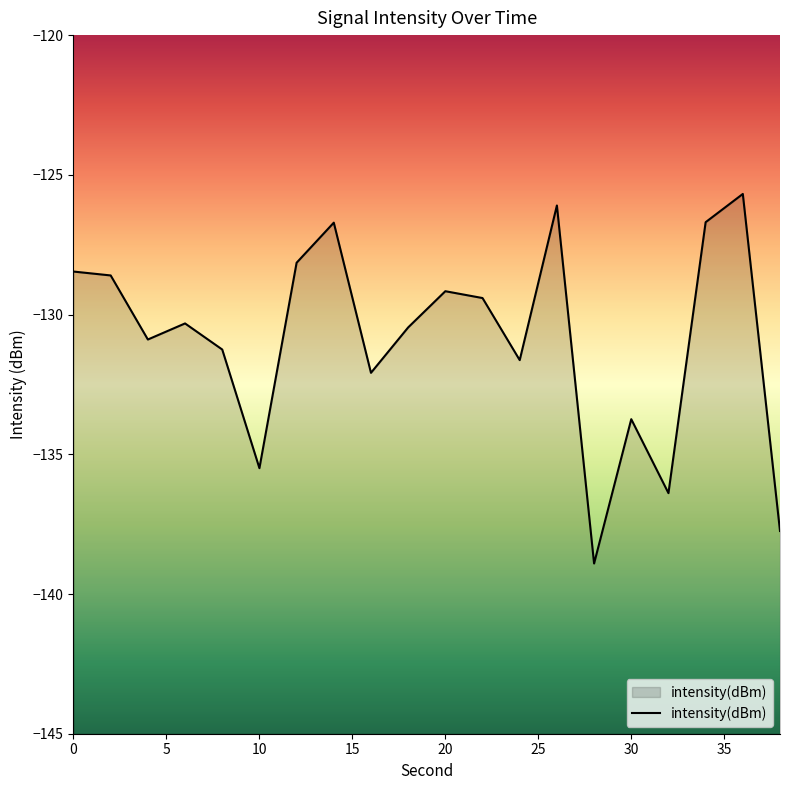

List the labels in order of value, largest first.

36, 26, 34, 14, 12, 0, 2, 20, 22, 6, 18, 4, 8, 24, 16, 30, 10, 32, 38, 28